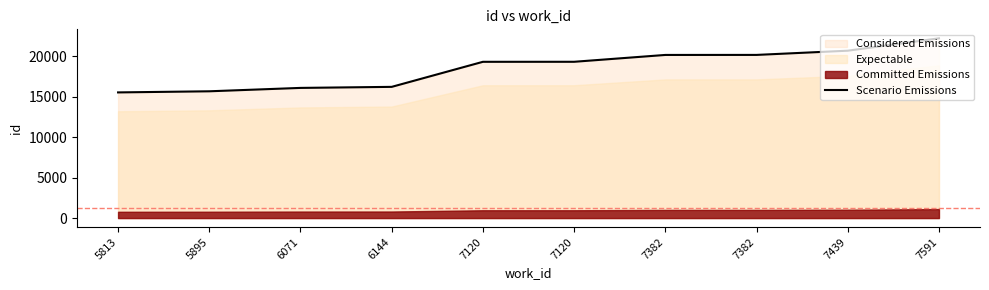

What is the difference between the values at 5813 and 6144?

685